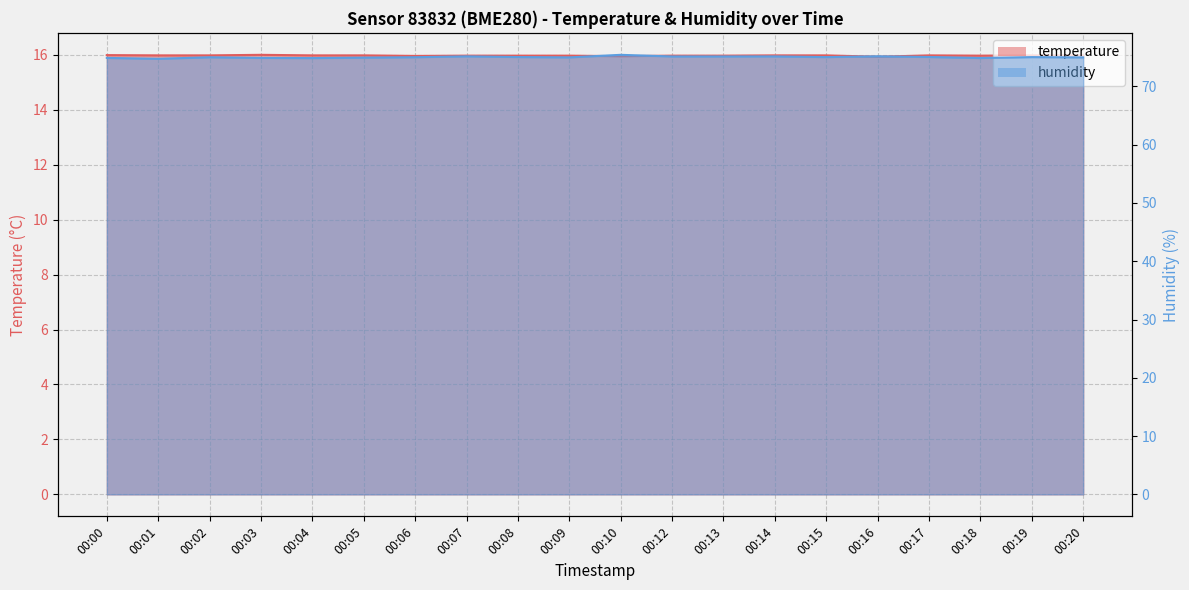

How many interior local peaks does the humidity series have?

6